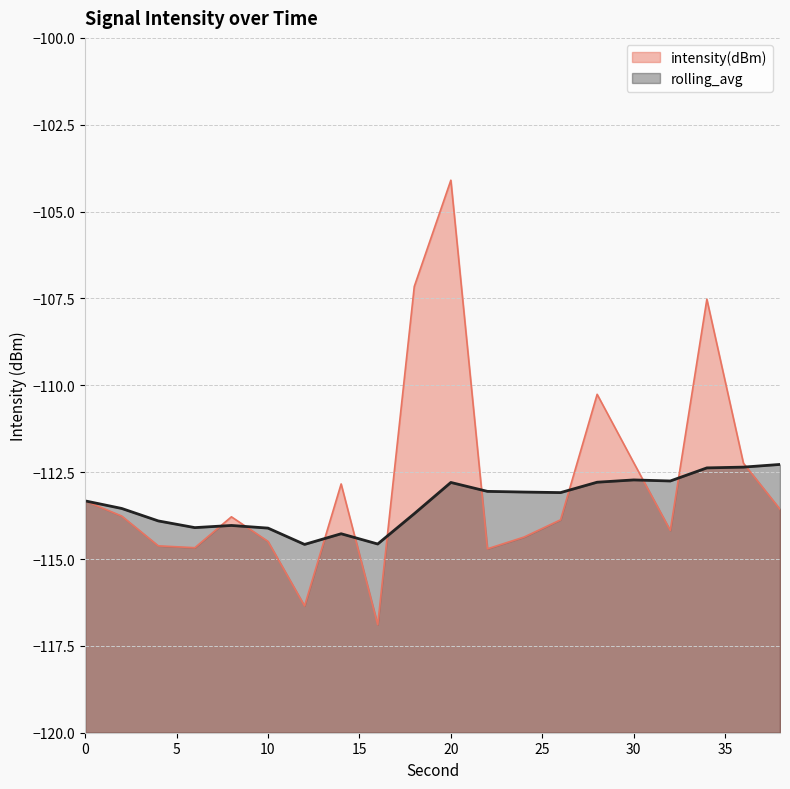

Count the number of data series in this chart.

2